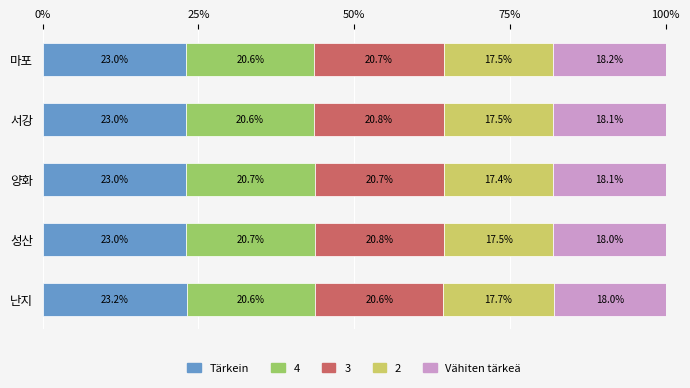

How many data points does each series have?

5